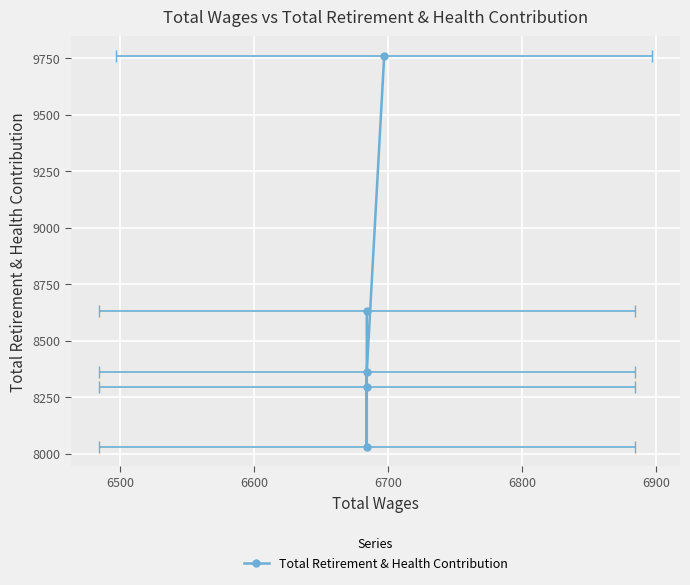

Does the chart display data point markers on the line(s)?

Yes